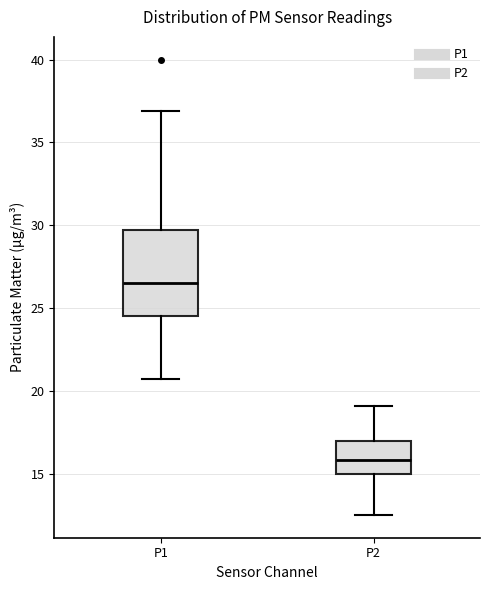

Where does the upper whisker of the box for P2 end on the y-axis? The values are not printed on the chart, so give them approximately, as read against the axis.

19.0